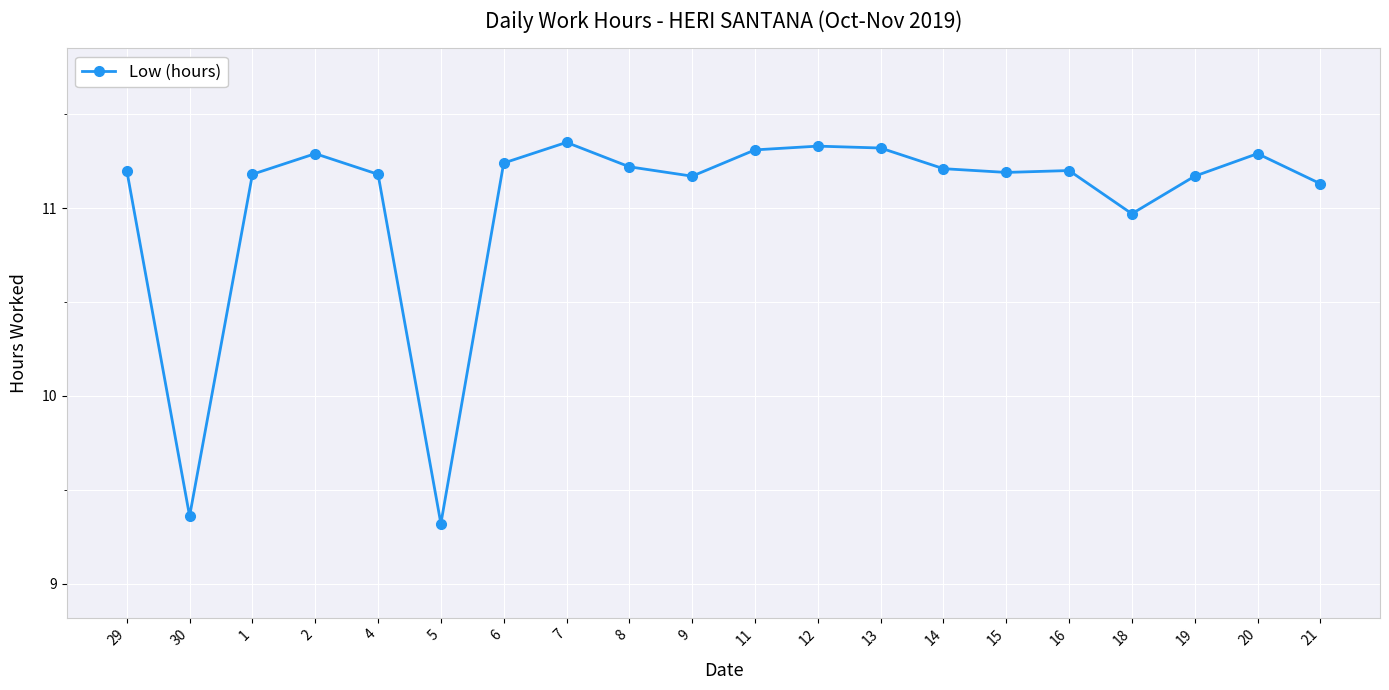

Which category has the lowest value across all series?

5